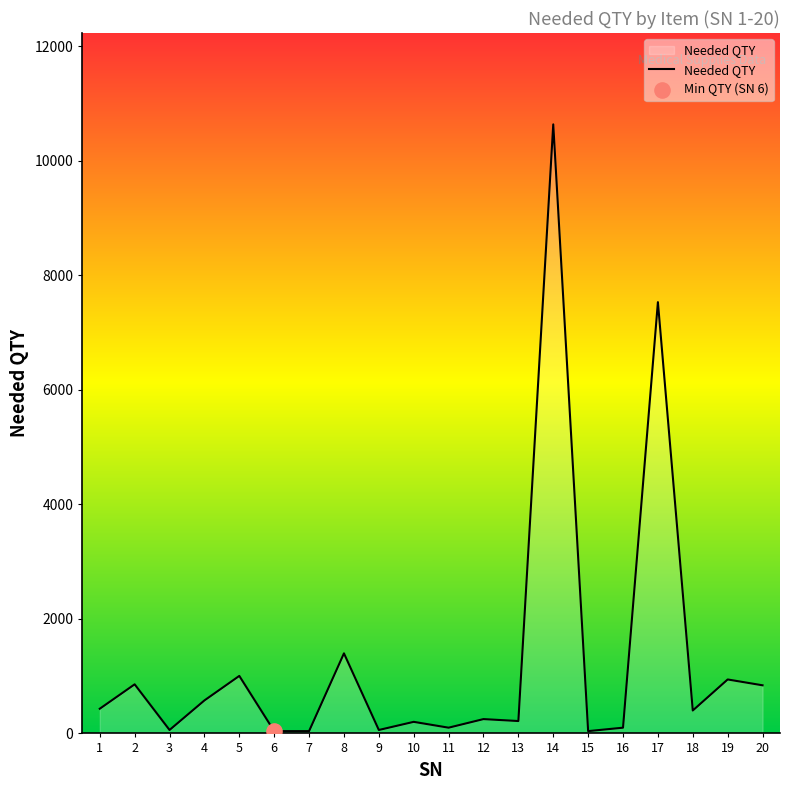

What is the change in value from 3 to 6?

-20